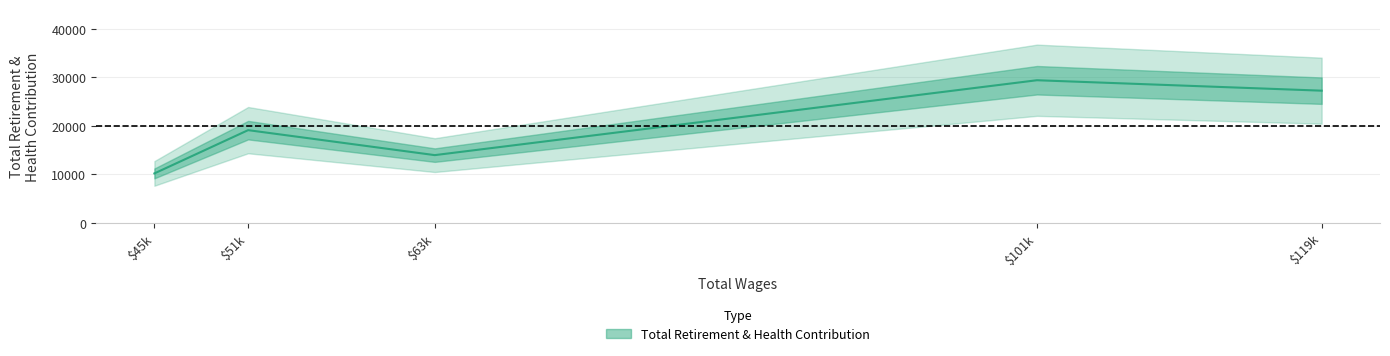

What is the approximate value at Executive Assistant To Supt, to the nearest 10?

29420